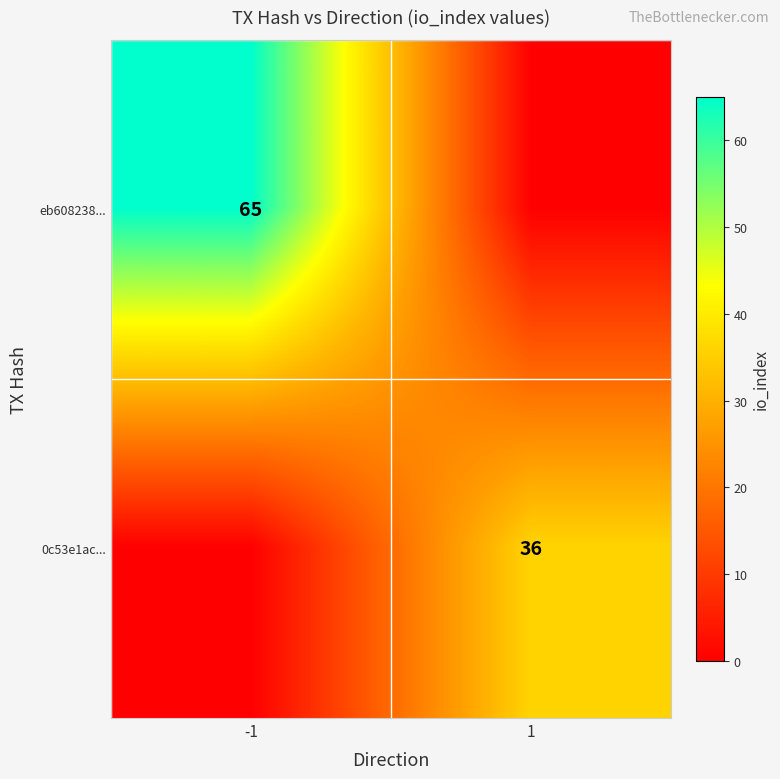

Is it true that 0c53e1ac... equals 36 at 1?

True